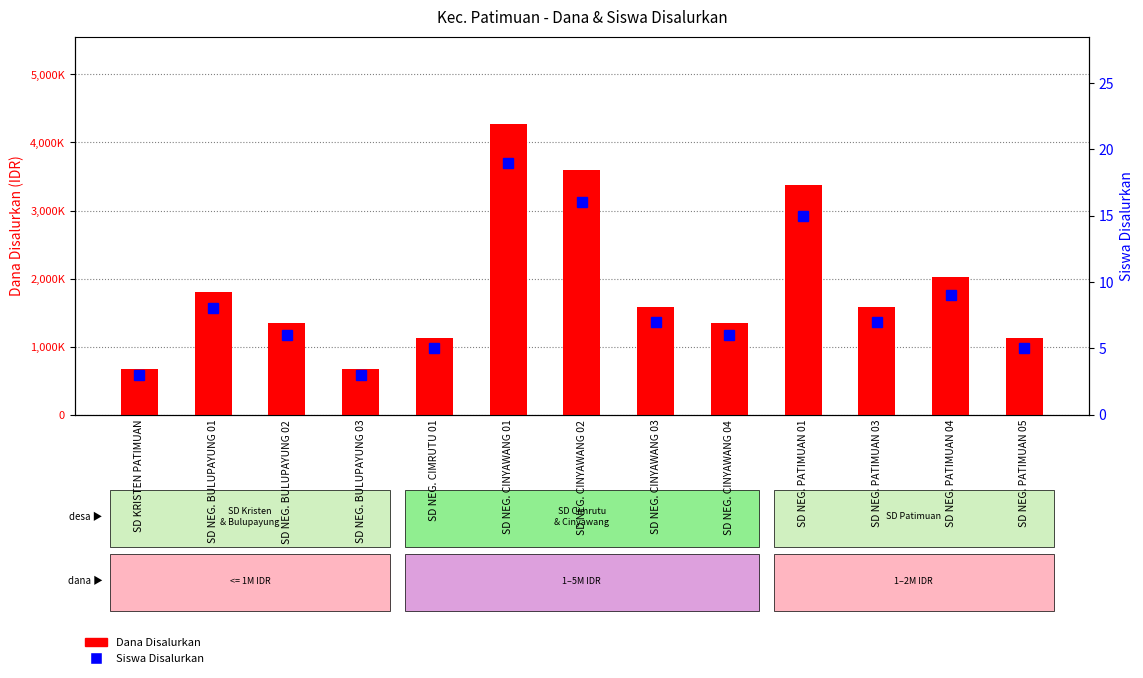

Read the Siswa Disalurkan value at SD NEG. CIMRUTU 01.

5